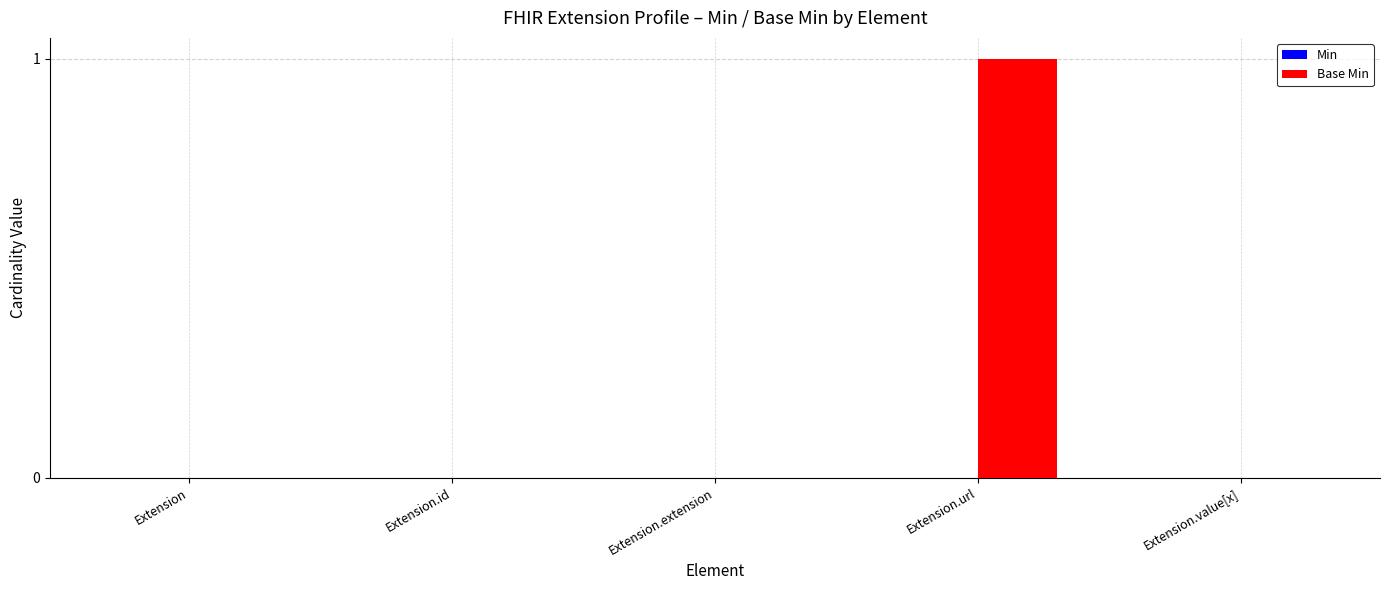

Which category has the highest value across all series?

Extension.url